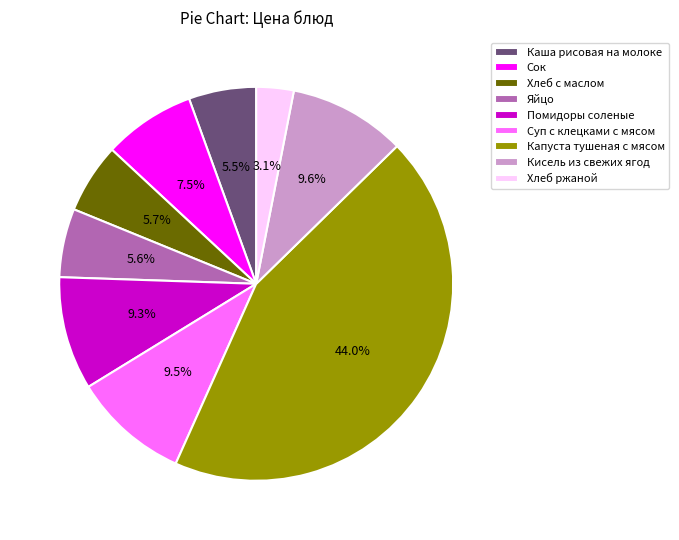

How many segments does this pie chart have?

9